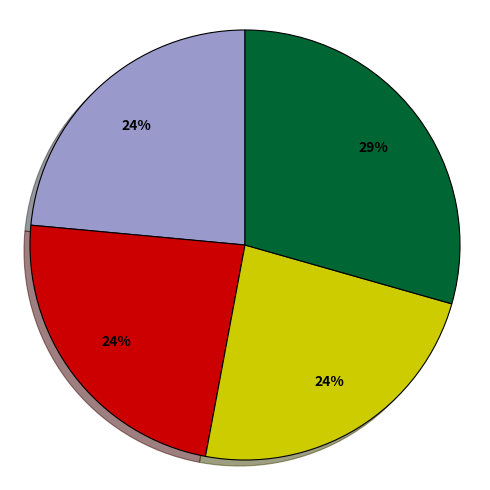

To the nearest percent, what is the average slice percentage?

25%